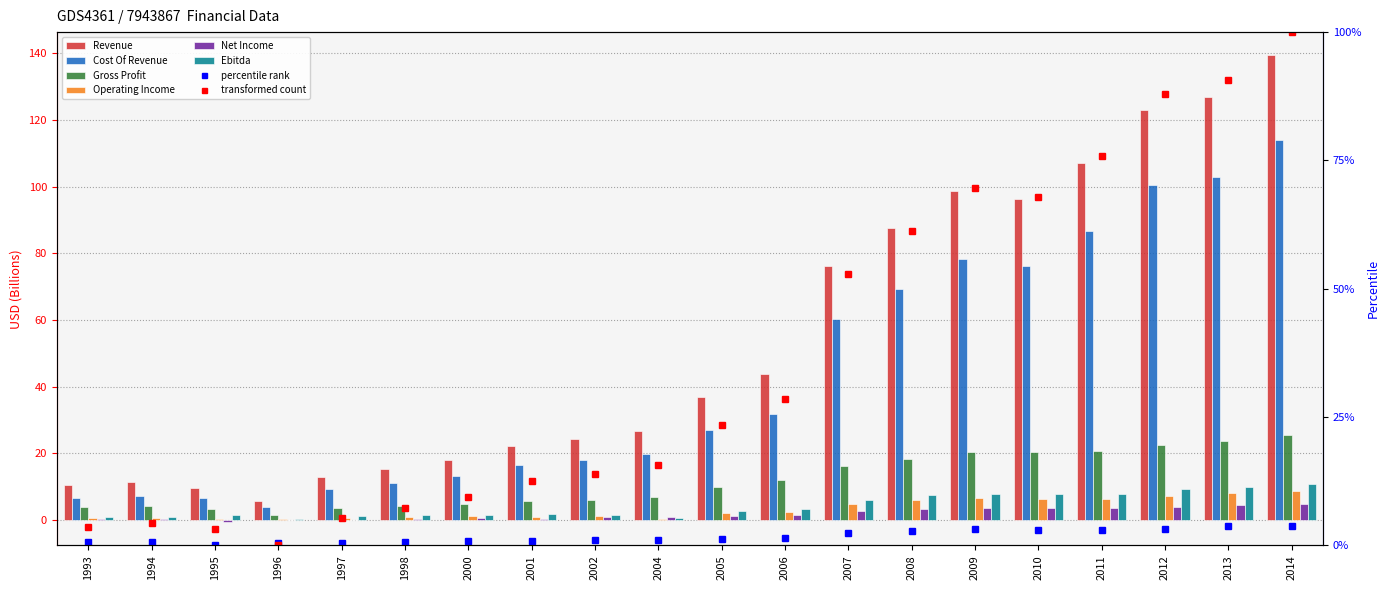

Which category has the lowest value across all series?

1995